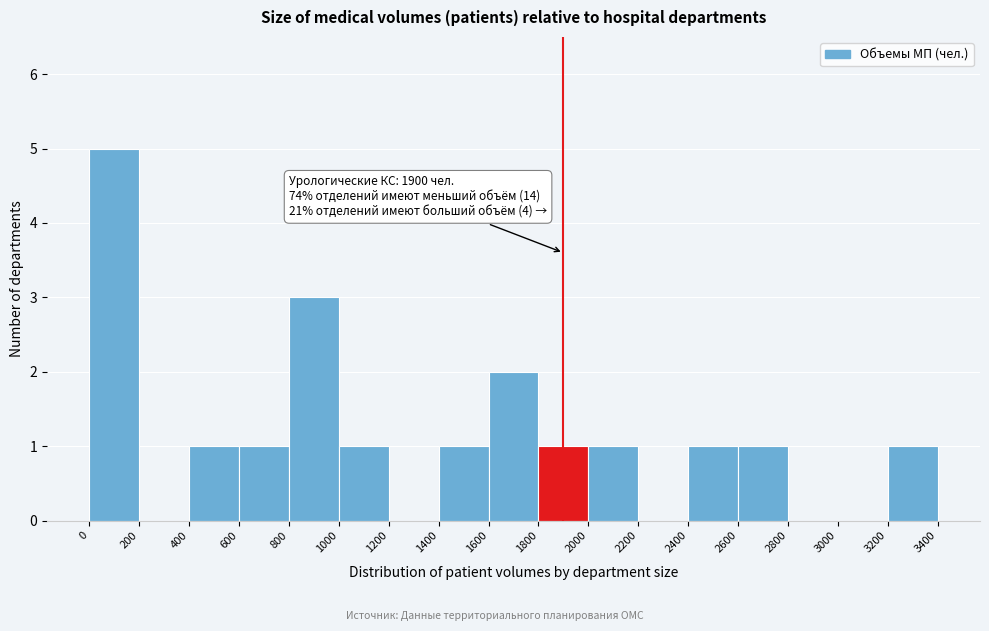

Over which range of the x-axis is the bar tallest?

0 to 200